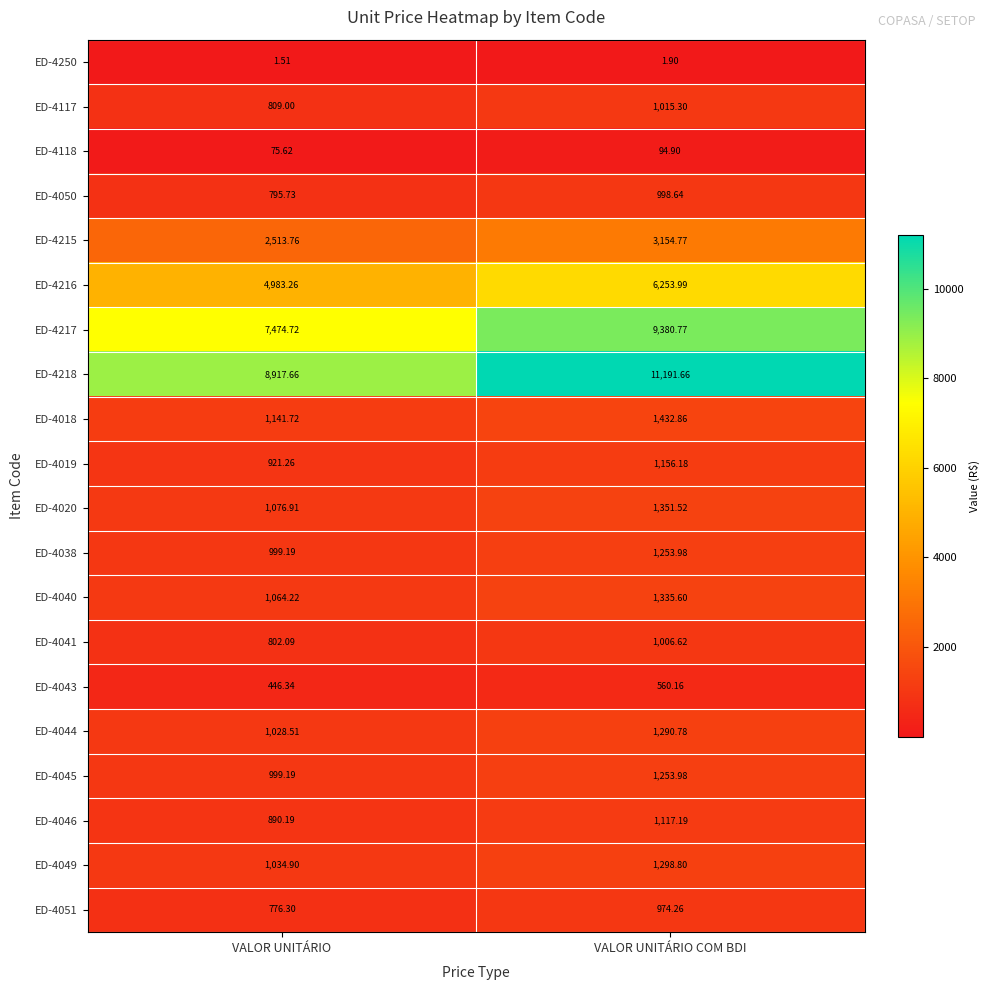

List the labels in order of ED-4043 value, smallest first.

VALOR UNITÁRIO, VALOR UNITÁRIO COM BDI